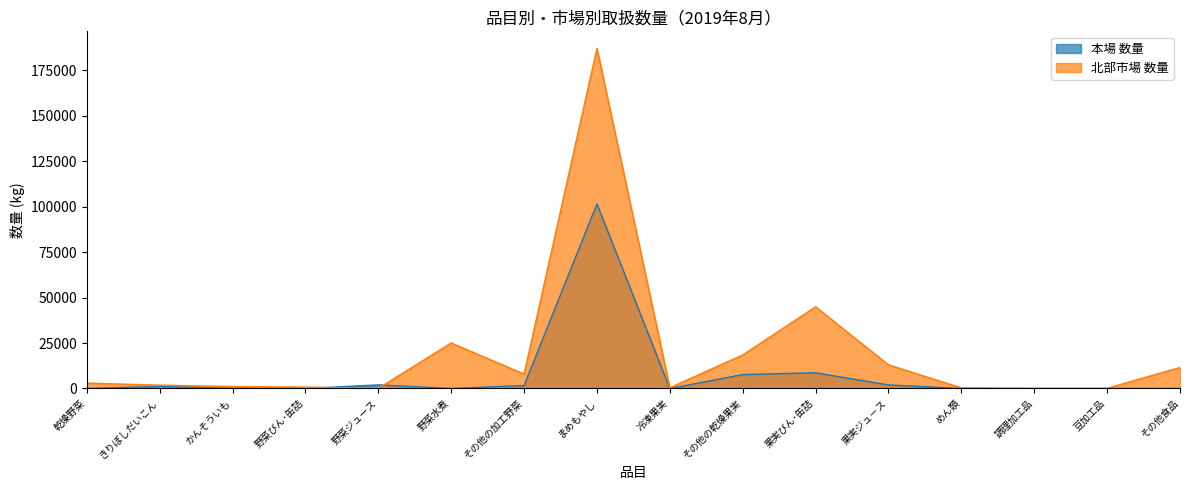

The value of 本場 数量 at 果実ジュ－ス is 1972. True or false?

True